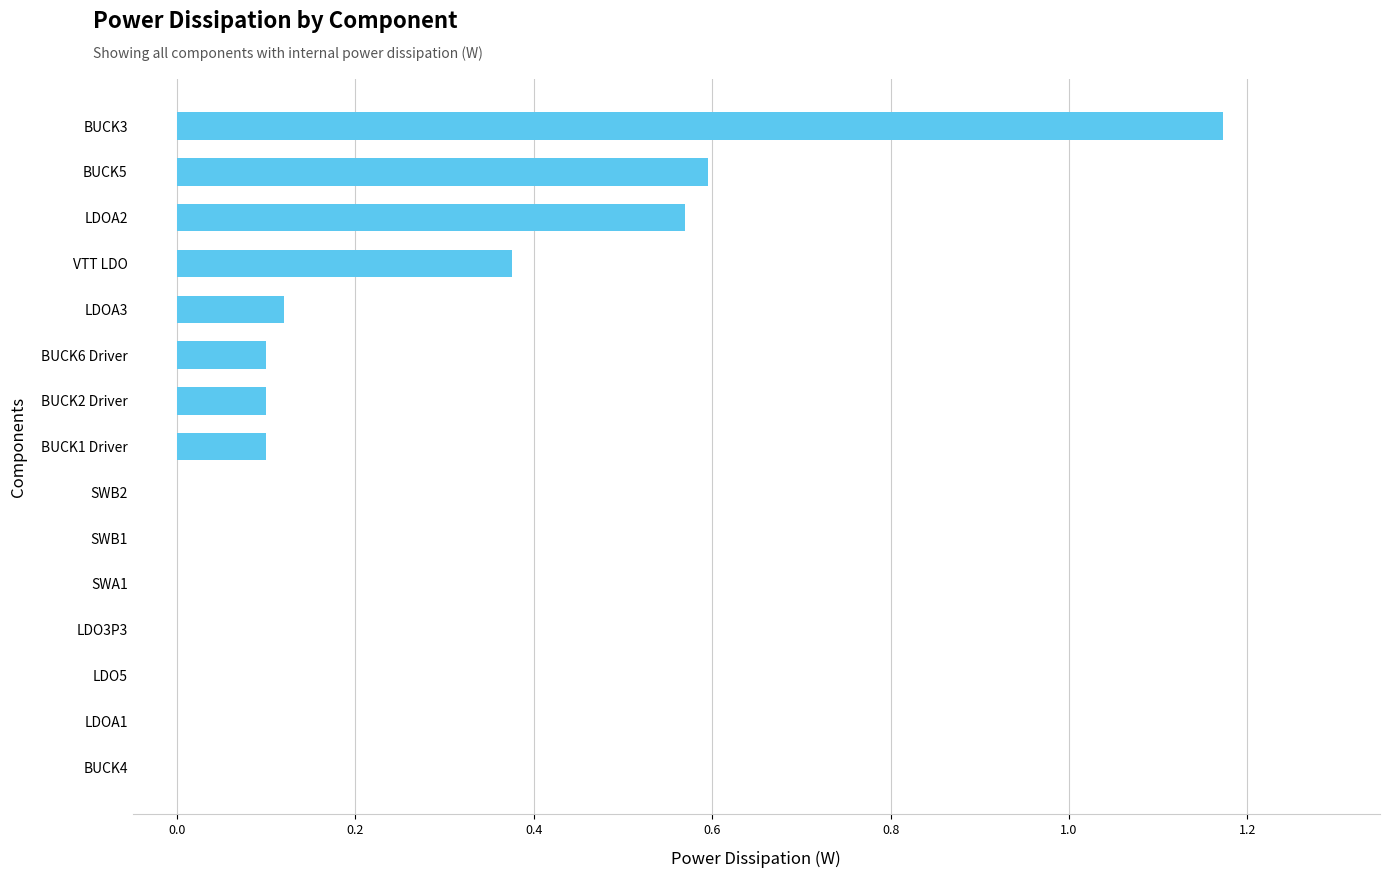

At which category does the chart reach its peak across all series?

BUCK3